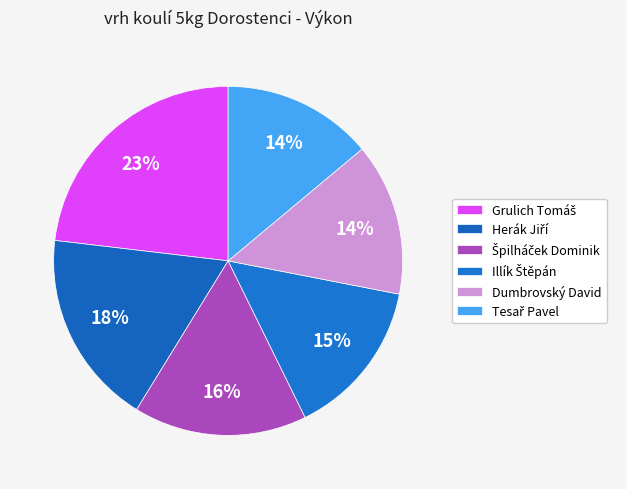

To the nearest percent, what percentage of the pie is Grulich Tomáš?

23%